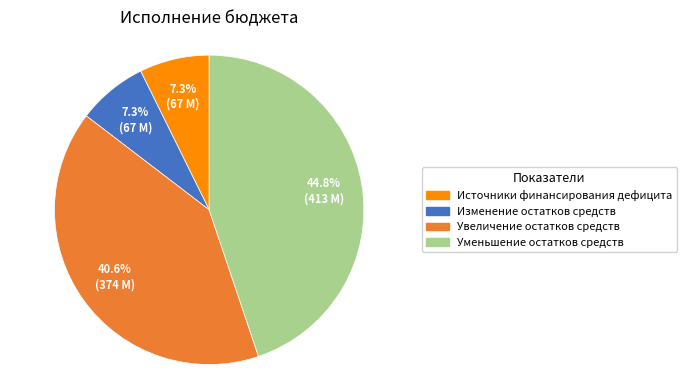

What percentage is the Увеличение остатков средств slice, to the nearest percent?

41%